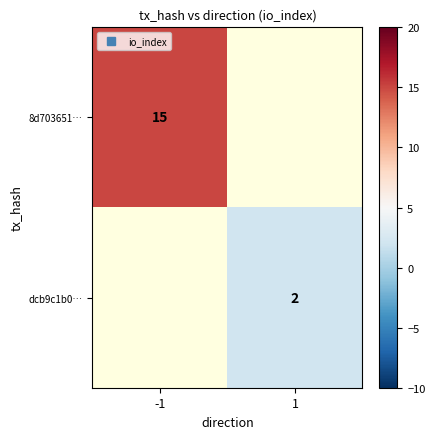

Rank the series by their average value, from lowest to highest.

8d703651…, dcb9c1b0…